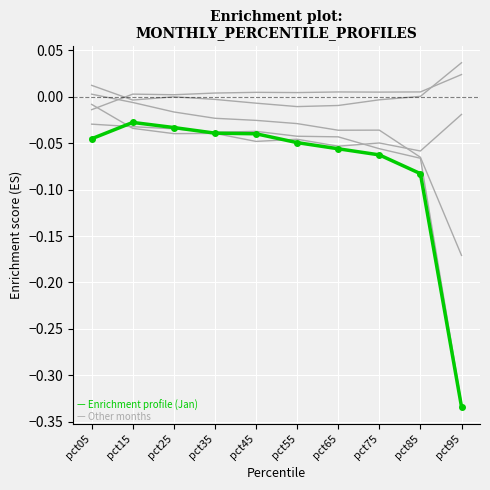

Reading left to right, list all the values displayed in this chart.

Jan: -0.0	-0.0	-0.0	-0.0	-0.0	-0.0	-0.1	-0.1	-0.1	-0.3
Feb: 0.0	-0.0	-0.0	-0.0	-0.0	-0.0	-0.0	-0.0	-0.1	-0.2
Mar: 0.0	-0.0	0.0	-0.0	-0.0	-0.0	-0.0	-0.0	0.0	0.0
Apr: -0.0	0.0	0.0	0.0	0.0	0.0	0.0	0.0	0.0	0.0
Jun: -0.0	-0.0	-0.0	-0.0	-0.0	-0.0	-0.1	-0.0	-0.1	-0.0
Jul: -0.0	-0.0	-0.0	-0.0	-0.0	-0.0	-0.0	-0.1	-0.1	-0.3